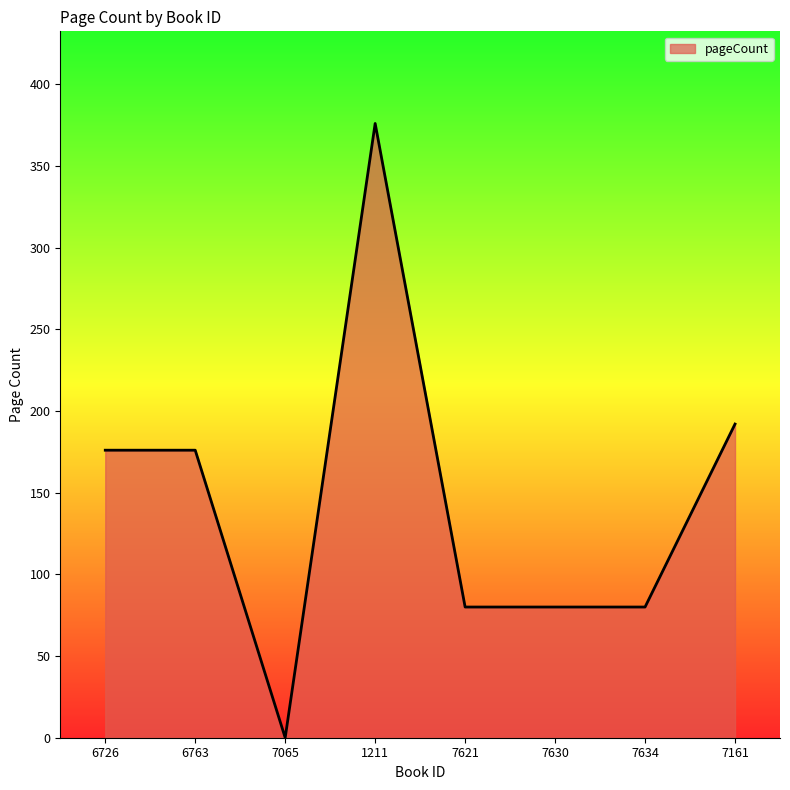

At which category does the chart reach its peak across all series?

1211